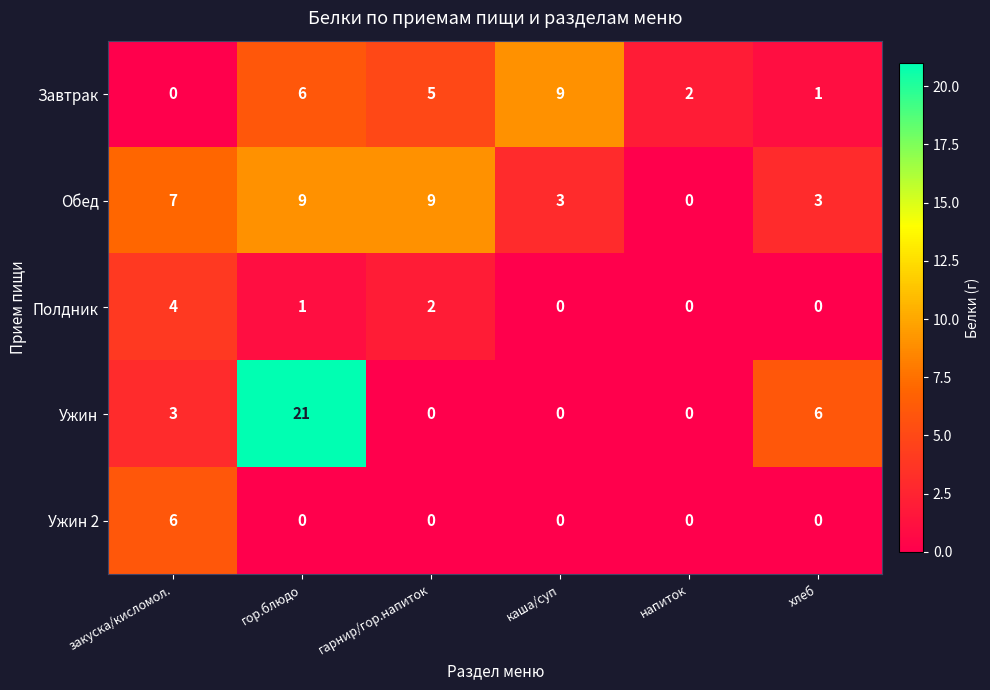

What is the difference between the highest and lowest values at гарнир/гор.напиток?

9